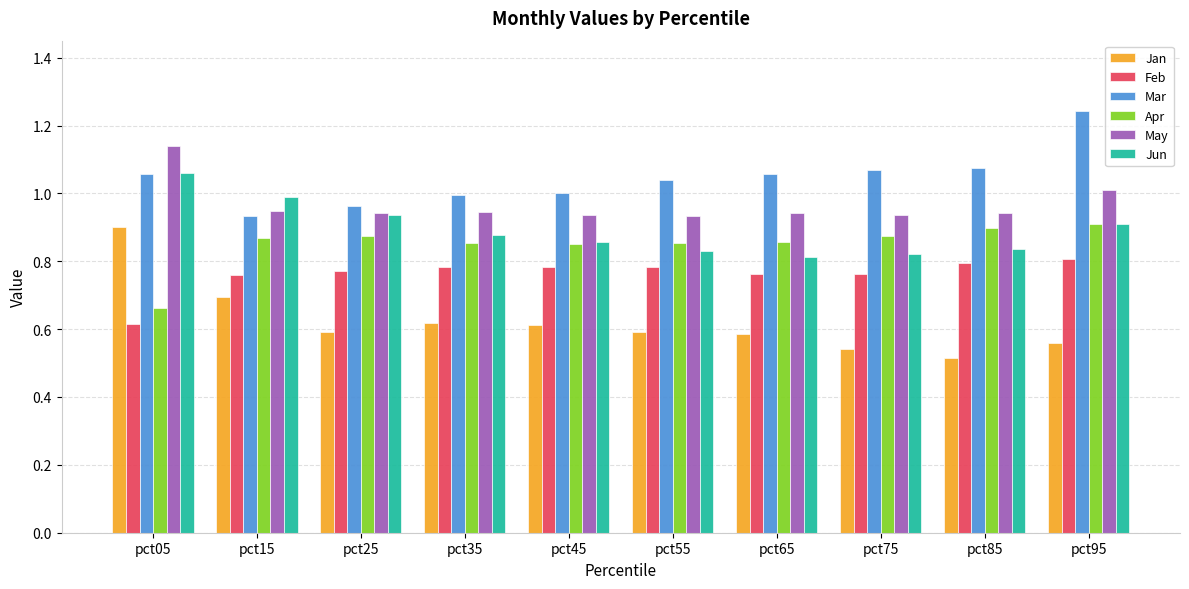

Is it true that May equals 1.0 at pct95?

True